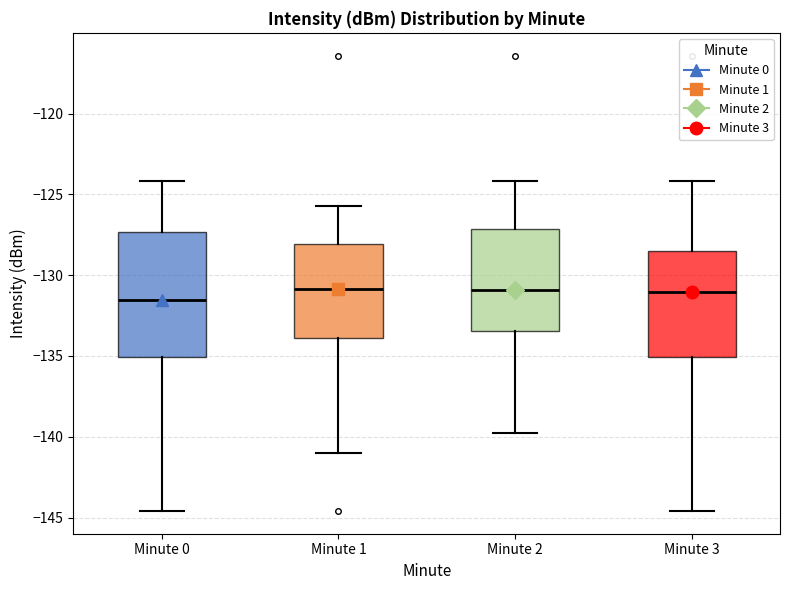

Reading left to right, transcribe this box plot: for each box, give where its median line is, the range the box spans, and where its two whiskers end, as read against the y-axis. The values are not printed on the chart, so give them approximately, as read against the axis.

Minute 0: median -131.5, box -135.0 to -127.5, whiskers -144.5 to -124.0
Minute 1: median -131.0, box -134.0 to -128.0, whiskers -141.0 to -125.5
Minute 2: median -131.0, box -133.5 to -127.0, whiskers -140.0 to -124.0
Minute 3: median -131.0, box -135.0 to -128.5, whiskers -144.5 to -124.0